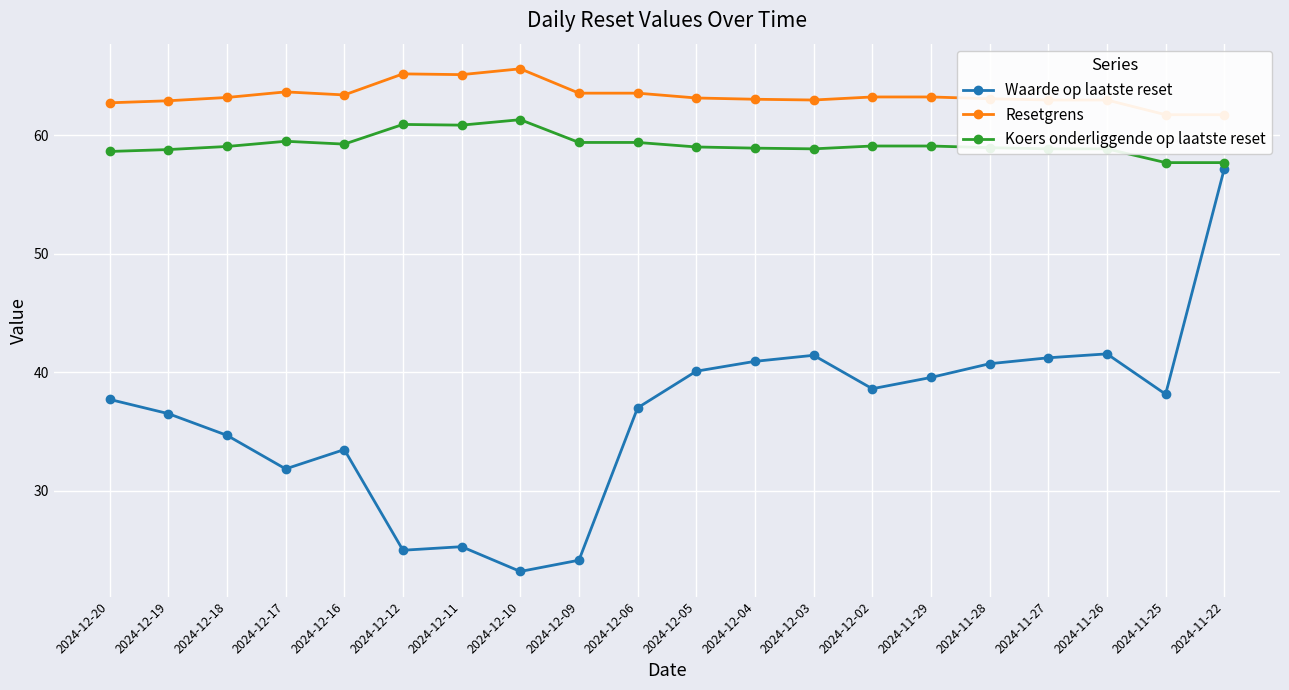

List the labels in order of Resetgrens value, smallest first.

2024-11-25, 2024-11-22, 2024-12-20, 2024-12-19, 2024-12-03, 2024-11-27, 2024-11-26, 2024-12-04, 2024-11-28, 2024-12-05, 2024-12-18, 2024-12-02, 2024-11-29, 2024-12-16, 2024-12-09, 2024-12-06, 2024-12-17, 2024-12-11, 2024-12-12, 2024-12-10